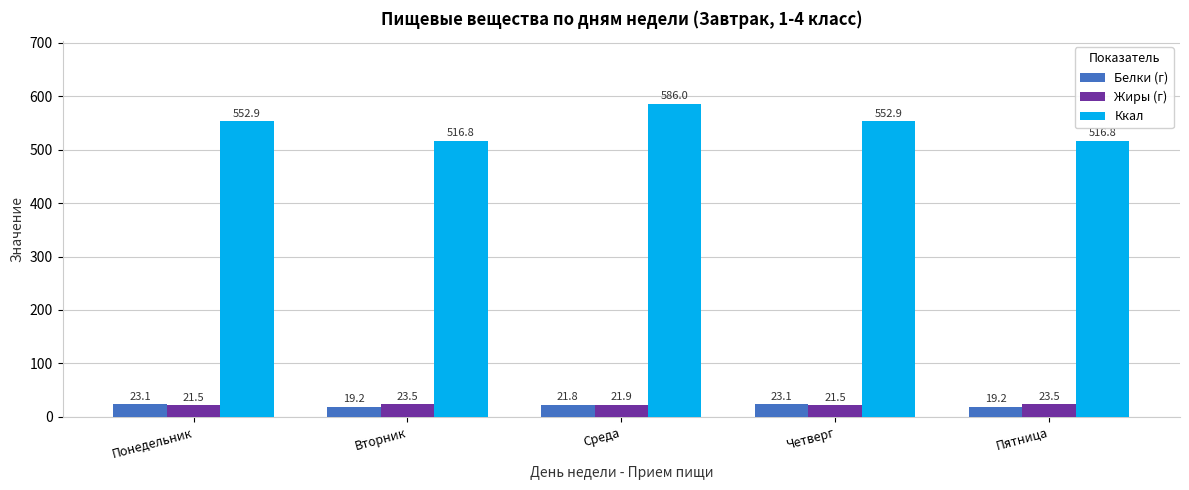

What is the label of the 5th bar from the left?

Пятница